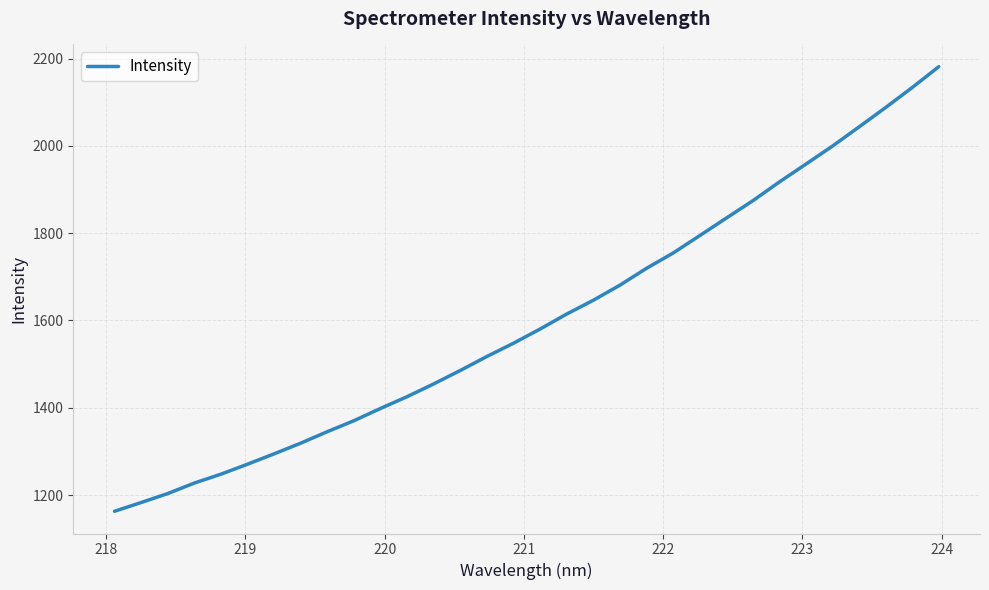

How many values exceed 1580?

16